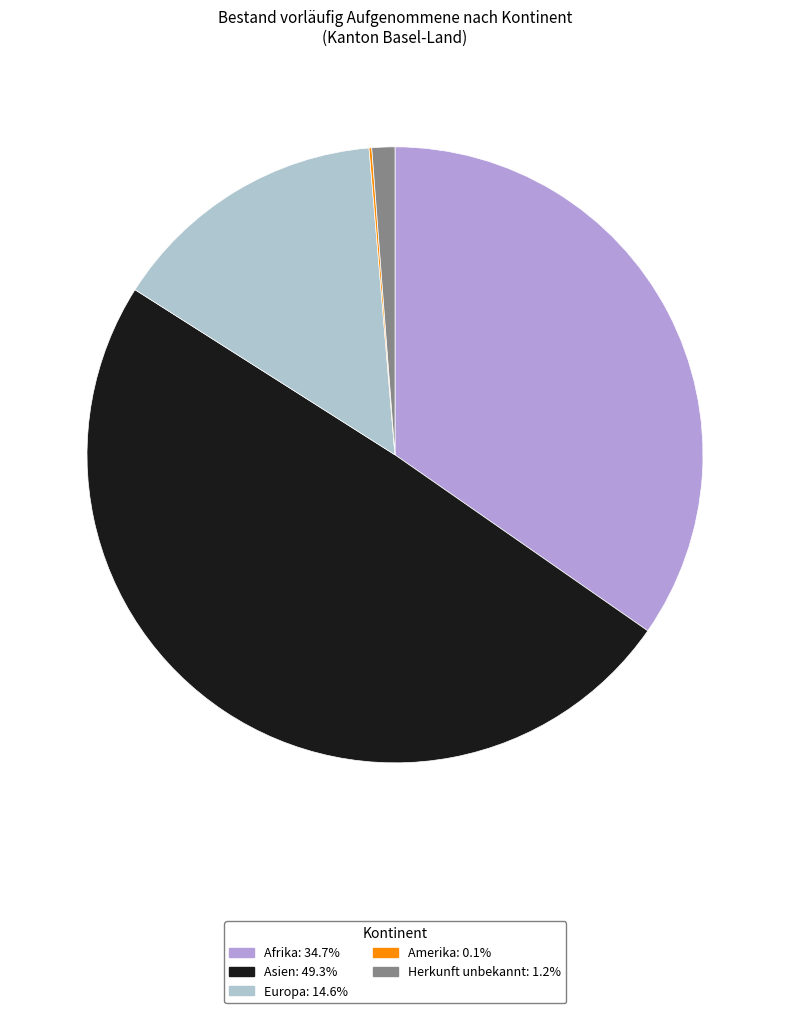

Is there any slice that represents more than half of the pie?

No